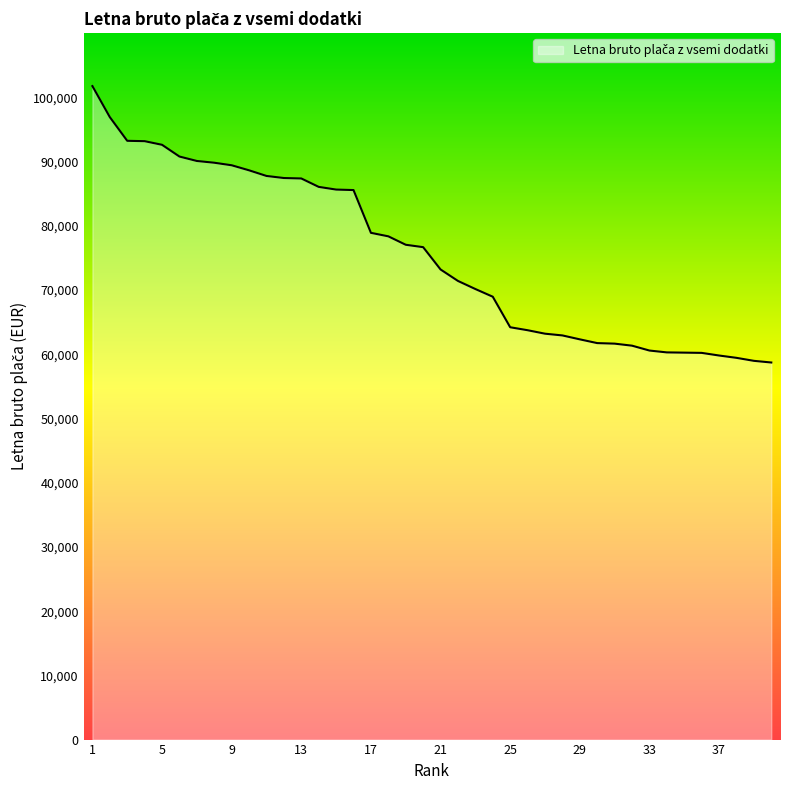

What is the maximum value shown in the chart?

101756.3